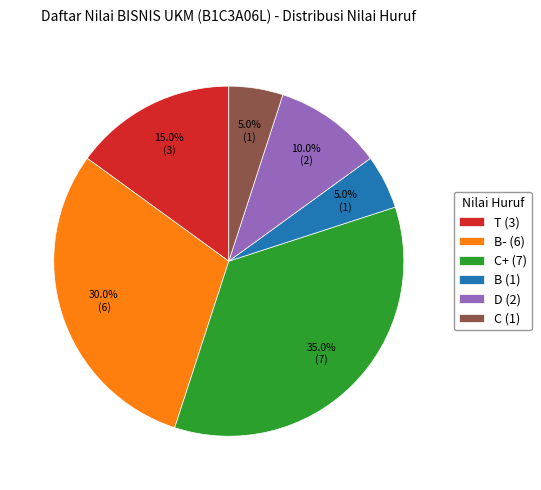

Does B (1) represent more than half of the total?

No